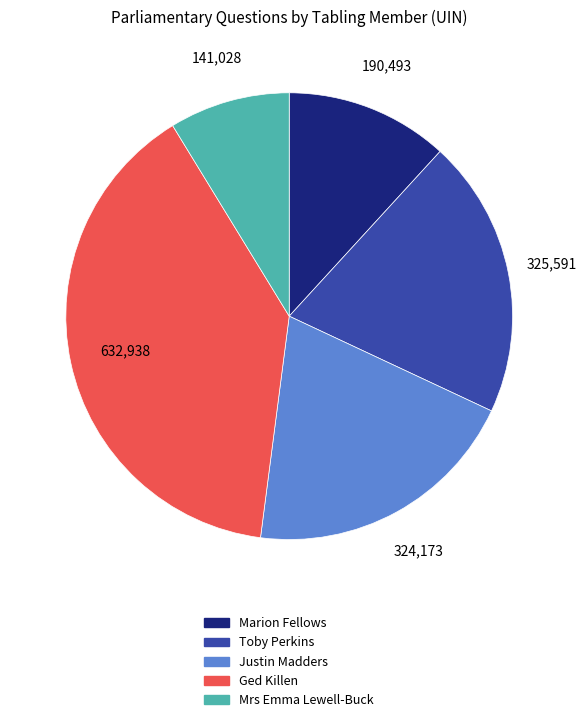

Is there a majority slice in this chart?

No